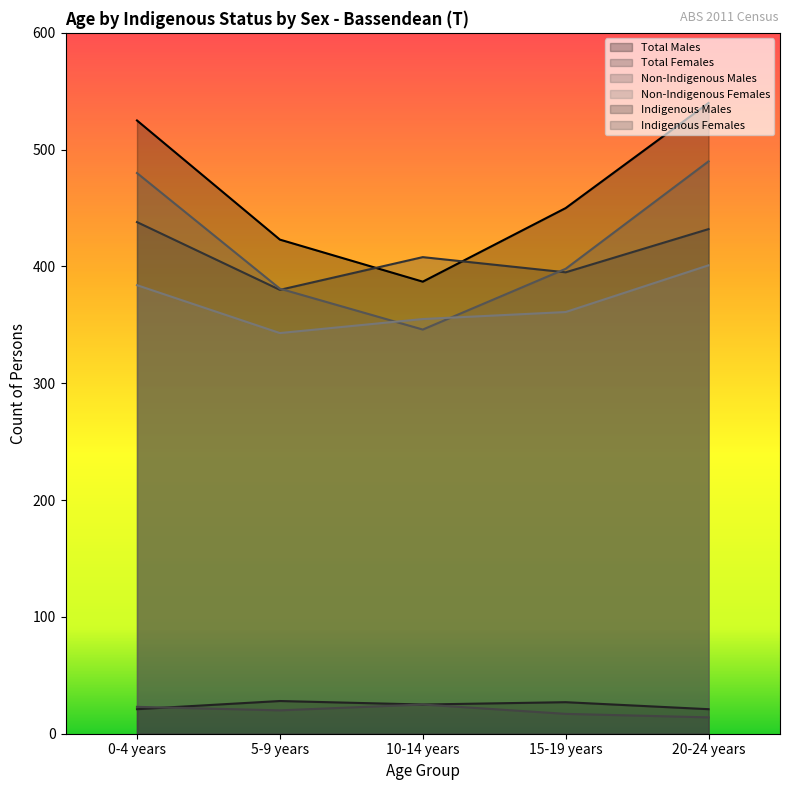

What position from the right is 15-19 years?

2